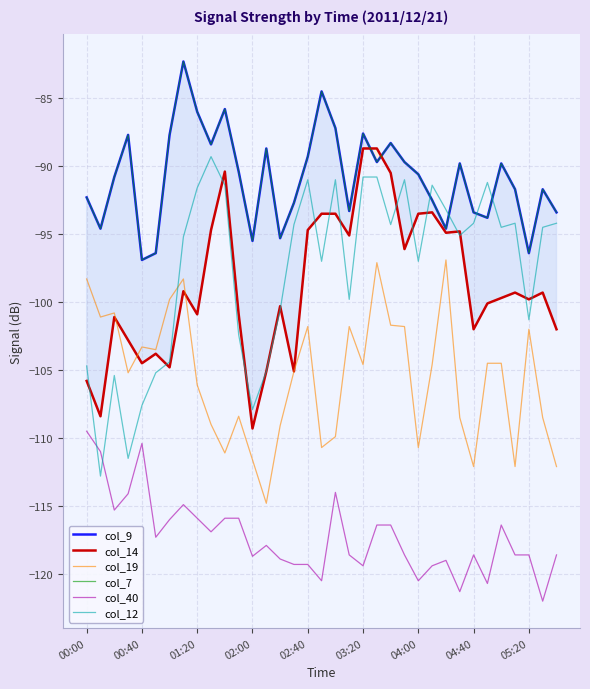

Does the chart display data point markers on the line(s)?

No